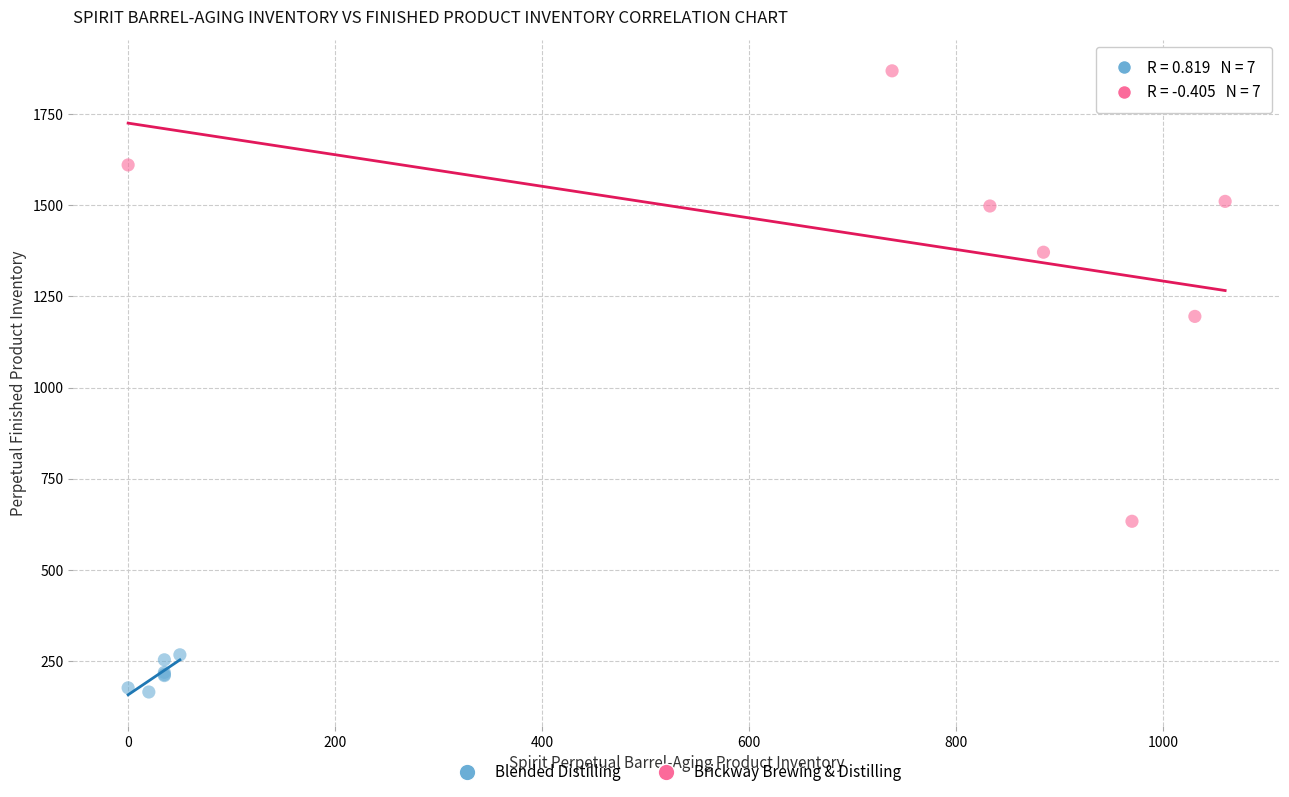

Which series reaches the maximum Y coordinate?

Brickway Brewing & Distilling